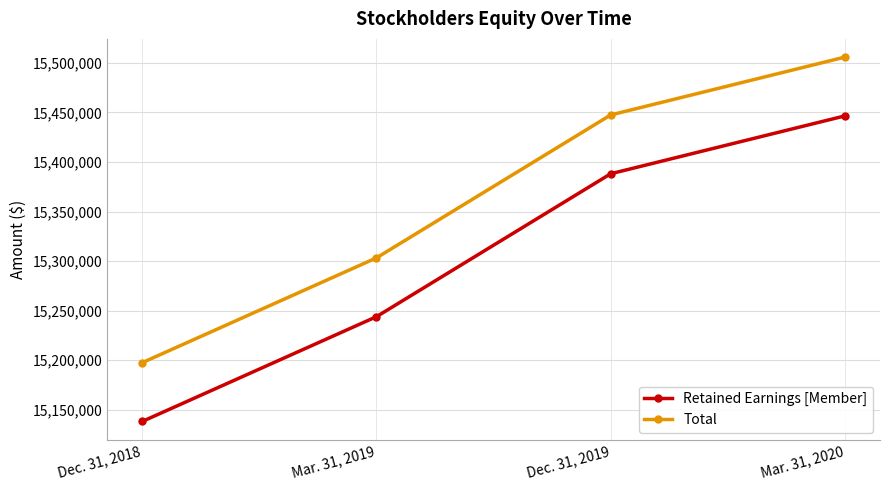

What is the average value of the Total series?

15363514